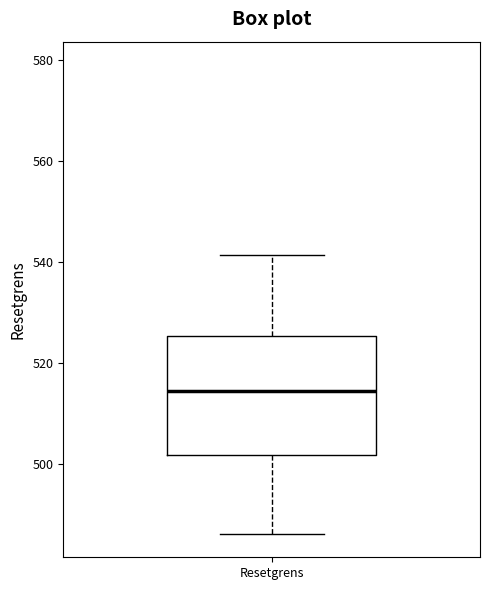

Read this box plot against the y-axis: the position of the median line, the range covered by the box, and the ends of both whiskers. The values are not printed on the chart, so give them approximately, as read against the axis.

median 514, box 502 to 526, whiskers 486 to 542